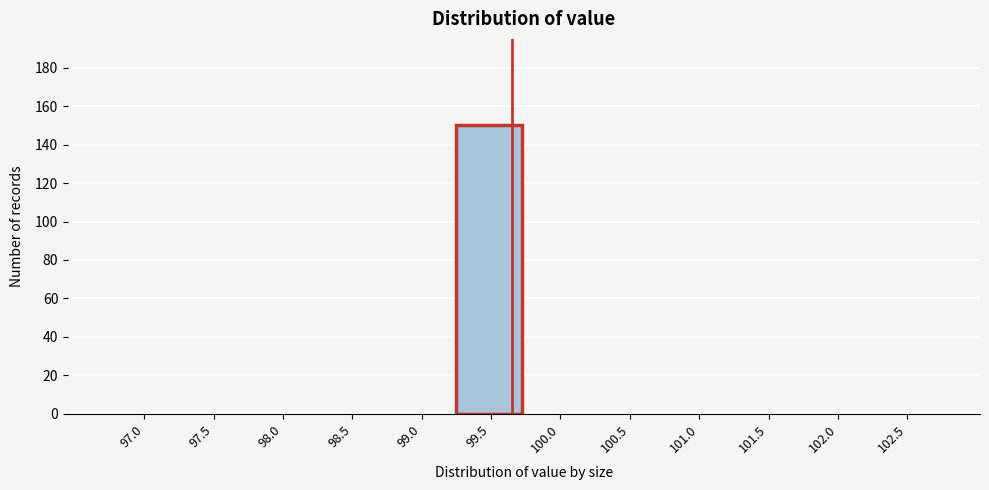

Reading left to right, transcribe all the data shown in this chart.

97.0=0	97.5=0	98.0=0	98.5=0	99.0=0	99.5=150	100.0=0	100.5=0	101.0=0	101.5=0	102.0=0	102.5=0